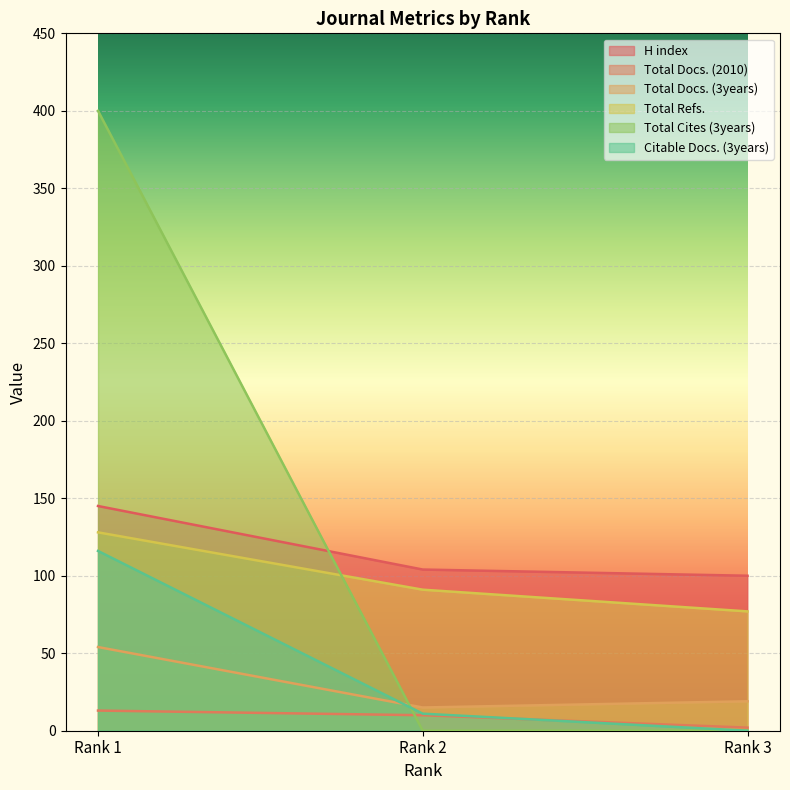

Which has a higher value, Rank 3 or Rank 1?

Rank 1